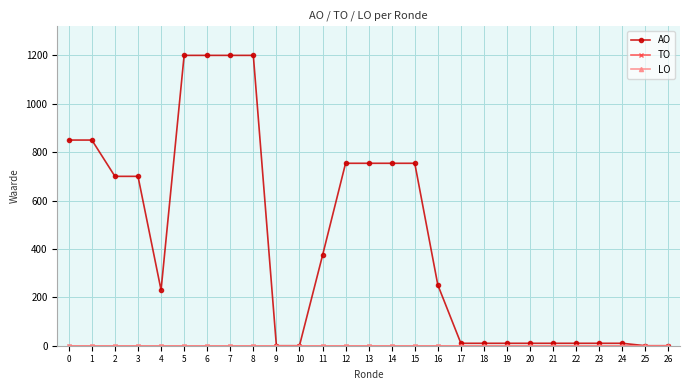

Reading left to right, what are all the values shown in this chart?

AO: 0=850	1=850	2=700	3=700	4=230	5=1200	6=1200	7=1200	8=1200	9=0	10=0	11=373	12=754	13=754	14=754	15=754	16=251	17=10	18=10	19=10	20=10	21=10	22=10	23=10	24=10	25=0	26=0
TO: 0=0	1=0	2=0	3=0	4=0	5=0	6=0	7=0	8=0	9=0	10=0	11=0	12=0	13=0	14=0	15=0	16=0	17=0	18=0	19=0	20=0	21=0	22=0	23=0	24=0	25=0	26=0
LO: 0=0	1=0	2=0	3=0	4=0	5=0	6=0	7=0	8=0	9=0	10=0	11=0	12=0	13=0	14=0	15=0	16=0	17=0	18=0	19=0	20=0	21=0	22=0	23=0	24=0	25=0	26=0